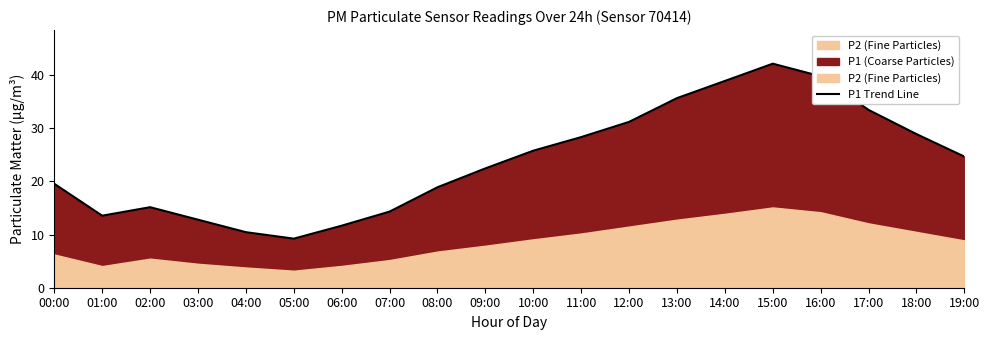

Reading right to left, what are all the values shown in this chart?

24.7	28.9	33.5	39.8	42.1	38.9	35.7	31.2	28.3	25.8	22.4	18.9	14.3	11.7	9.2	10.4	12.8	15.2	13.6	19.6